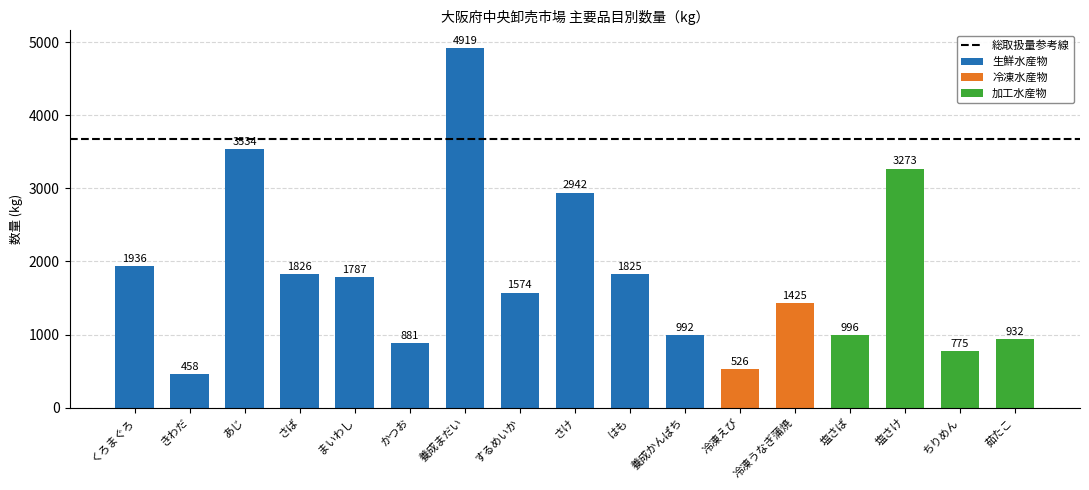

The value of 生鮮水産物 at くろまぐろ is 3273. True or false?

False